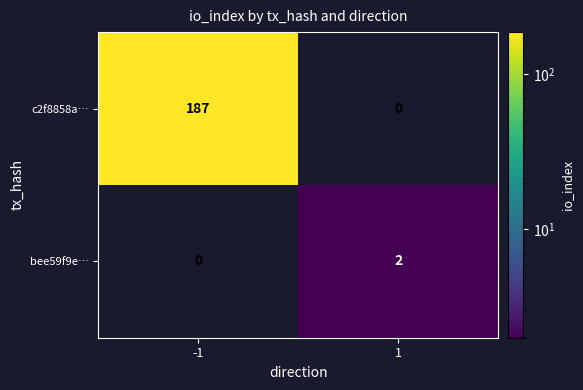

Reading right to left, list all the values displayed in this chart.

c2f8858a…: 1=0	-1=187
bee59f9e…: 1=2	-1=0